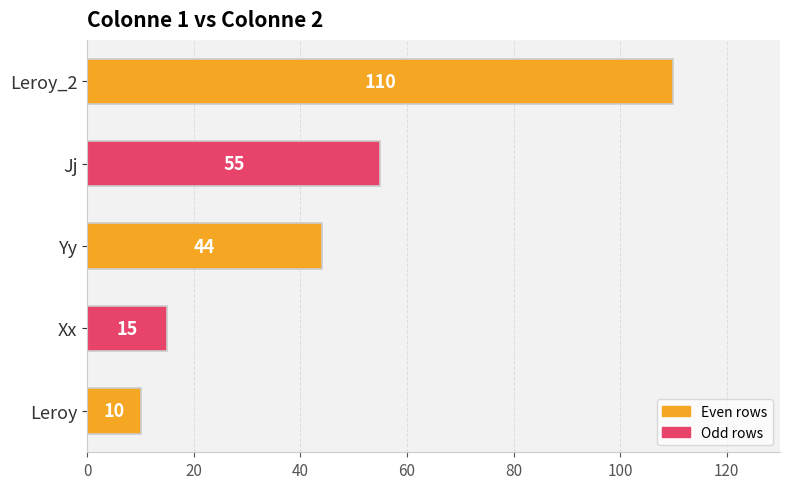

Approximately how many times larger is the value at Leroy_2 compared to Yy?

2.5